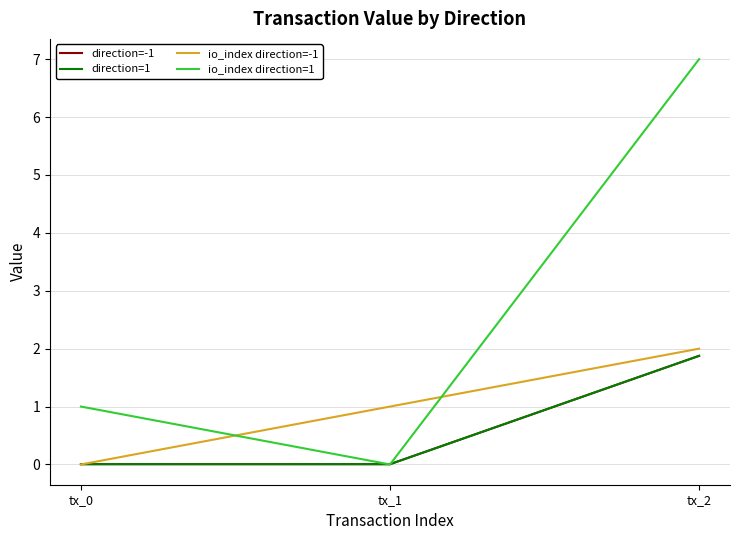

Read the io_index direction=1 value at tx_2.

7.0